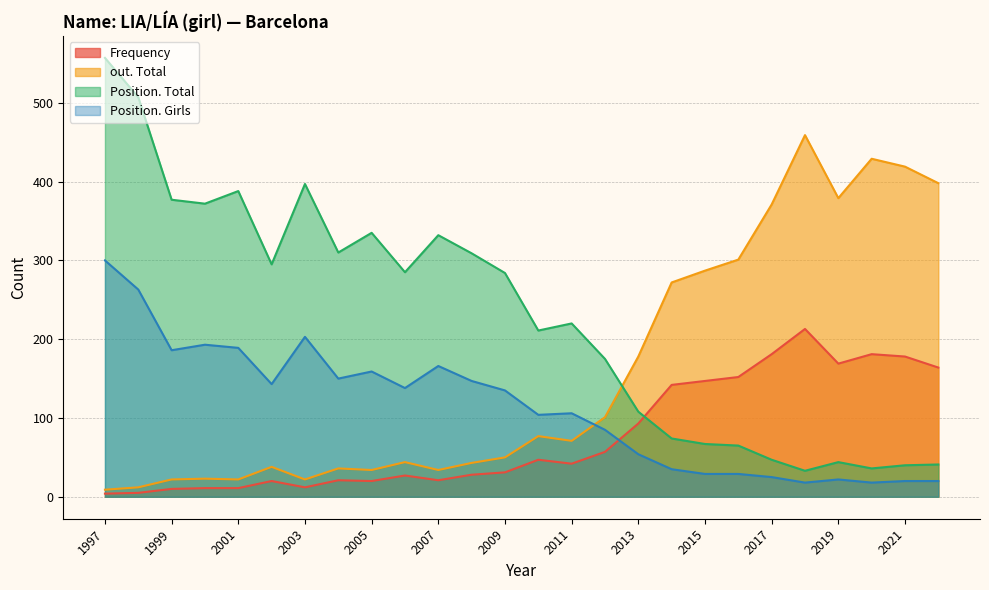

Is it true that Position. Girls equals 147 at 2008?

True